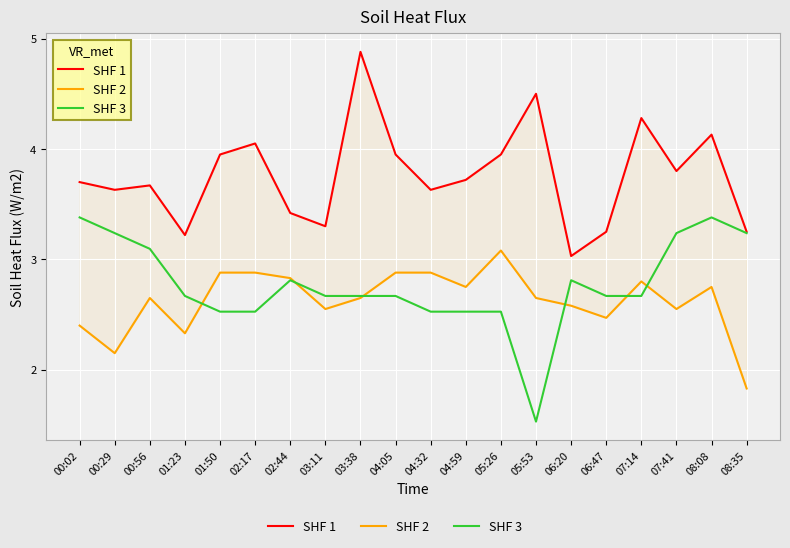

What are all the series names shown in the legend?

SHF 1, SHF 2, SHF 3